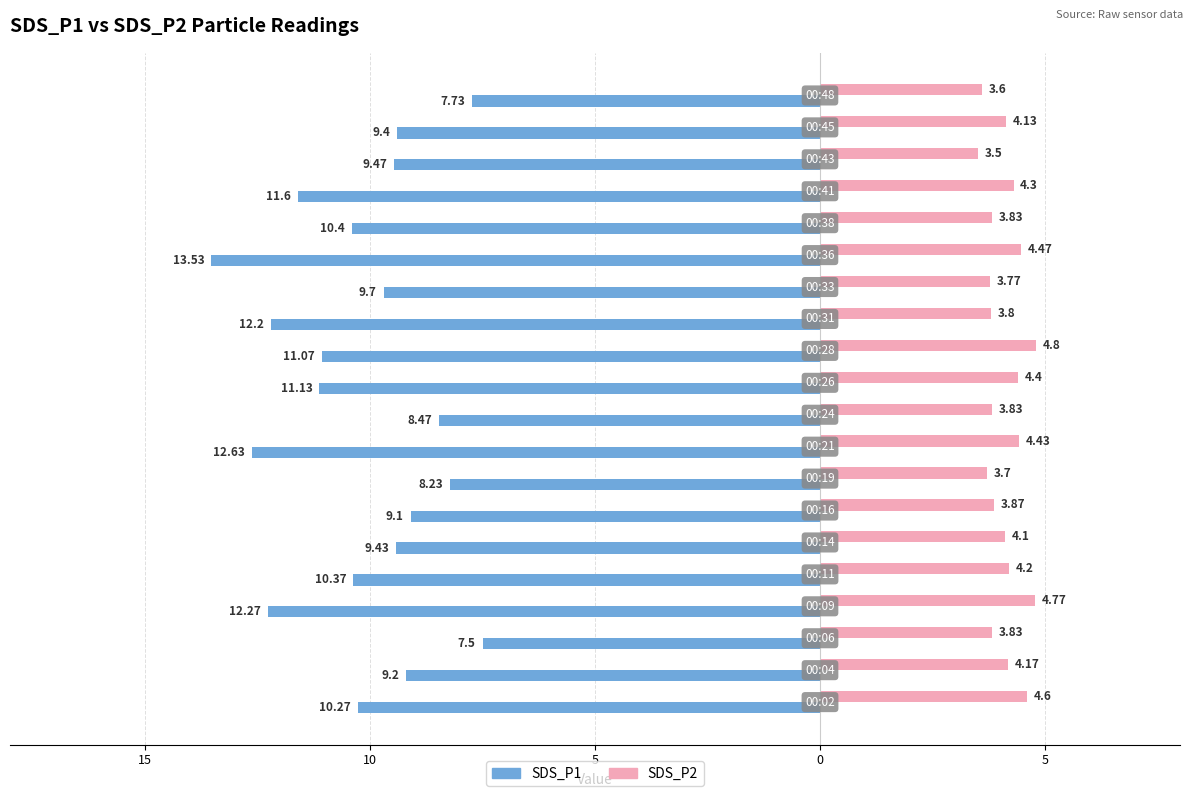

What are all the series names shown in the legend?

SDS_P1, SDS_P2